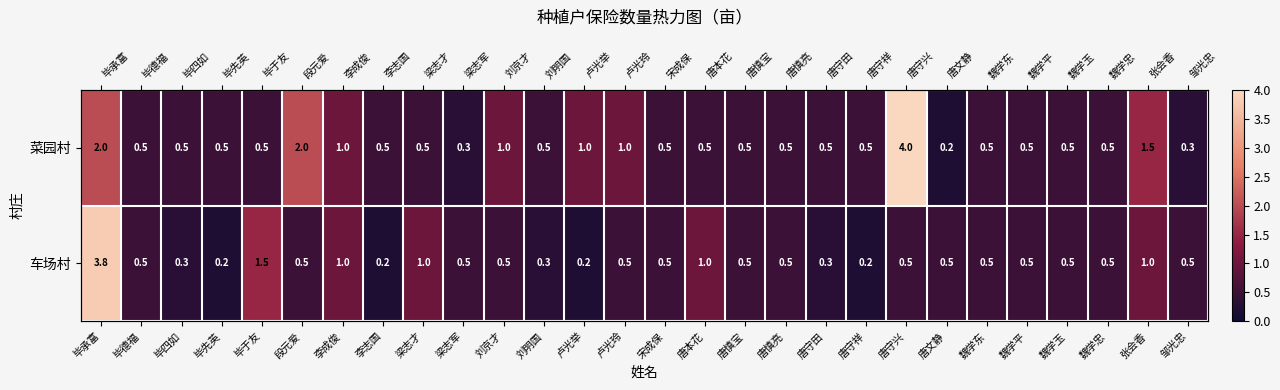

Which series has the largest total across all categories?

菜园村